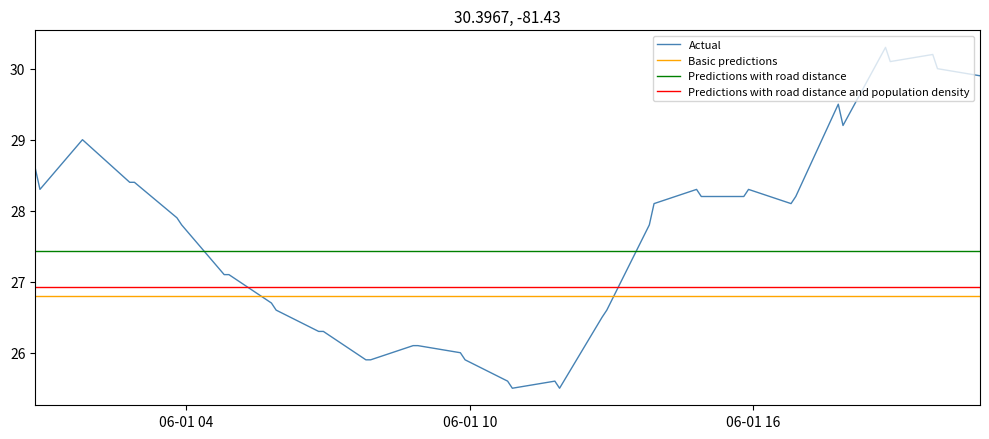

Which series has the widest spread of values?

Actual